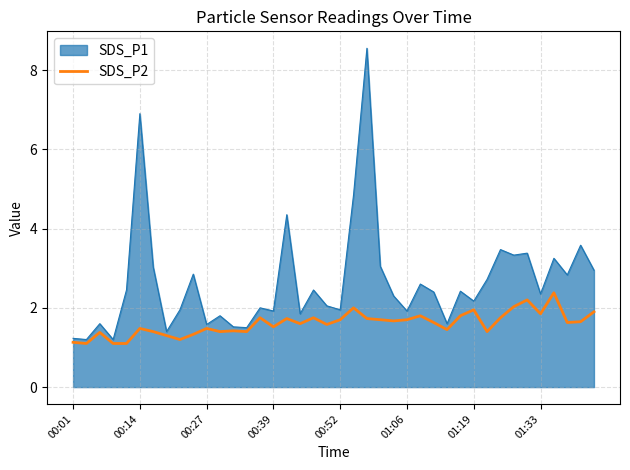

Rank the series by their average value, from lowest to highest.

SDS_P2, SDS_P1